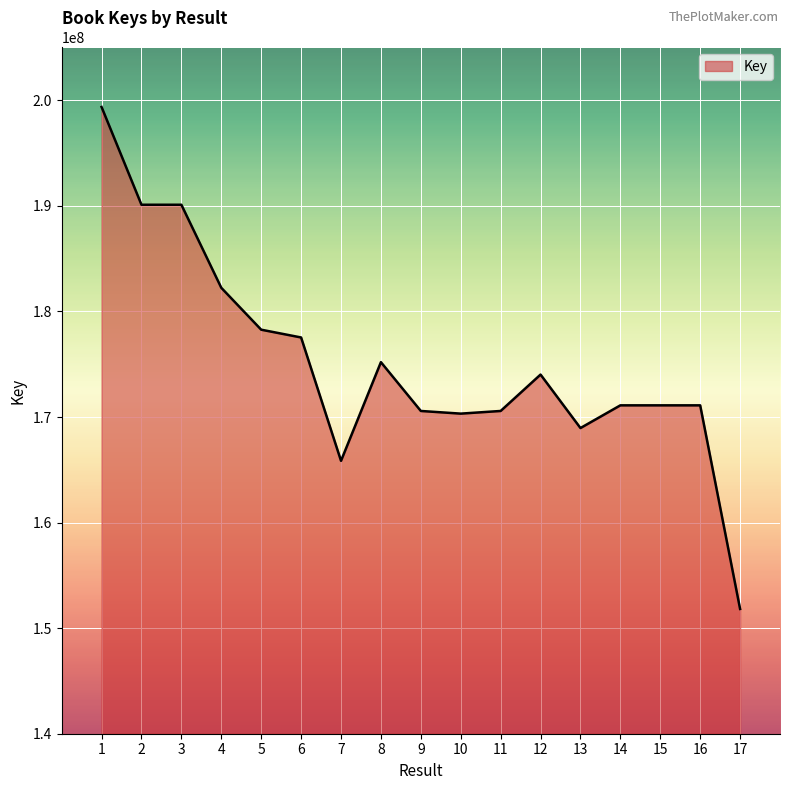

The value at 16 is 171104938. True or false?

True